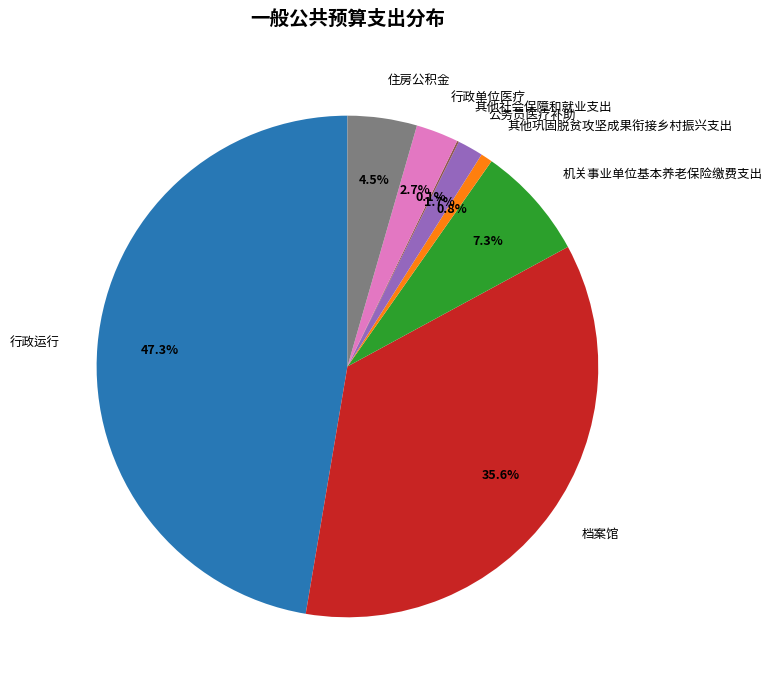

What is the largest slice in the pie chart?

行政运行